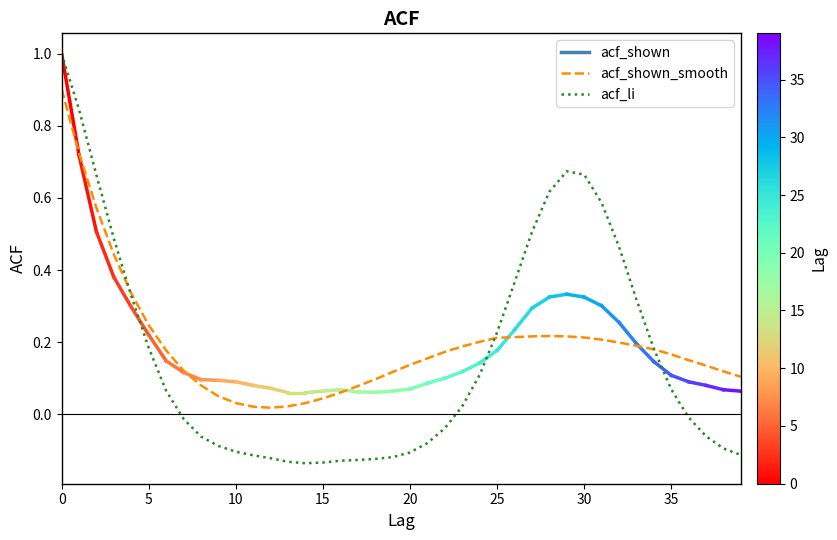

List the series in order of their peak value, highest first.

acf_li, acf_shown_smooth